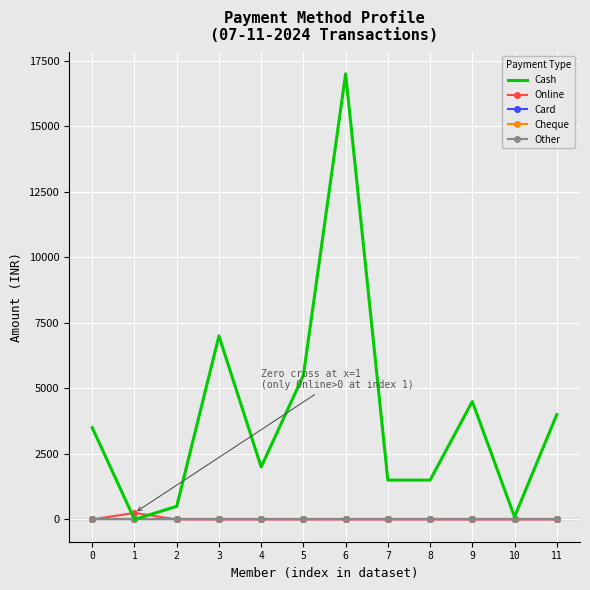

At how many categories does at least one series exceed 13085?

1